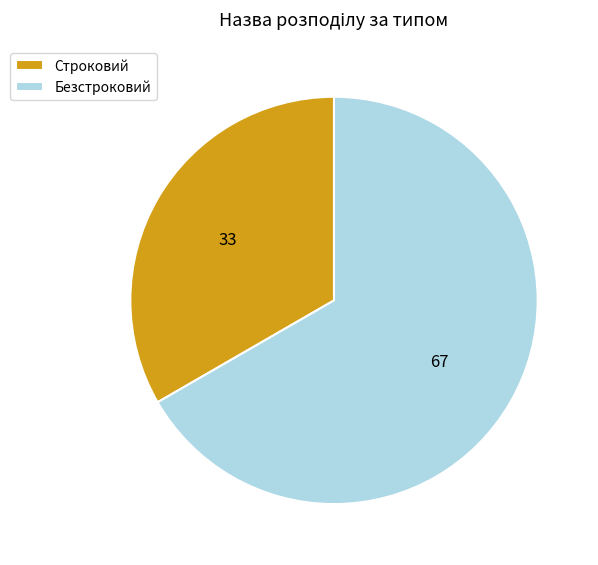

Between Строковий and Безстроковий, which is larger?

Безстроковий